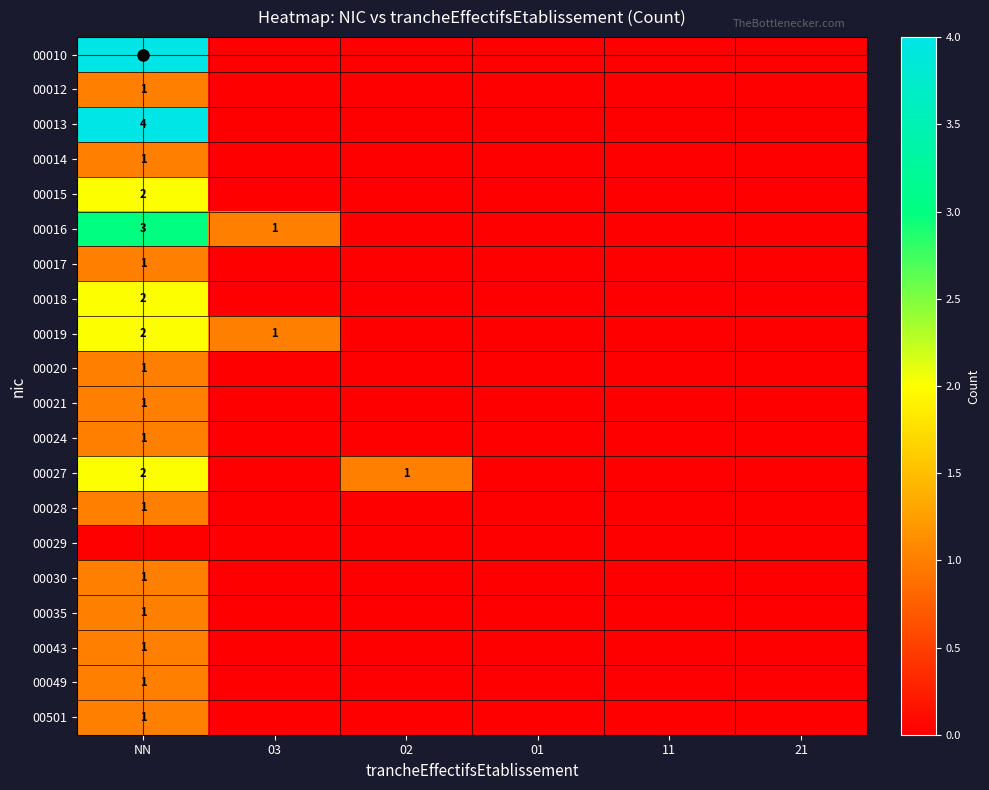

How many categories are shown in the chart?

6